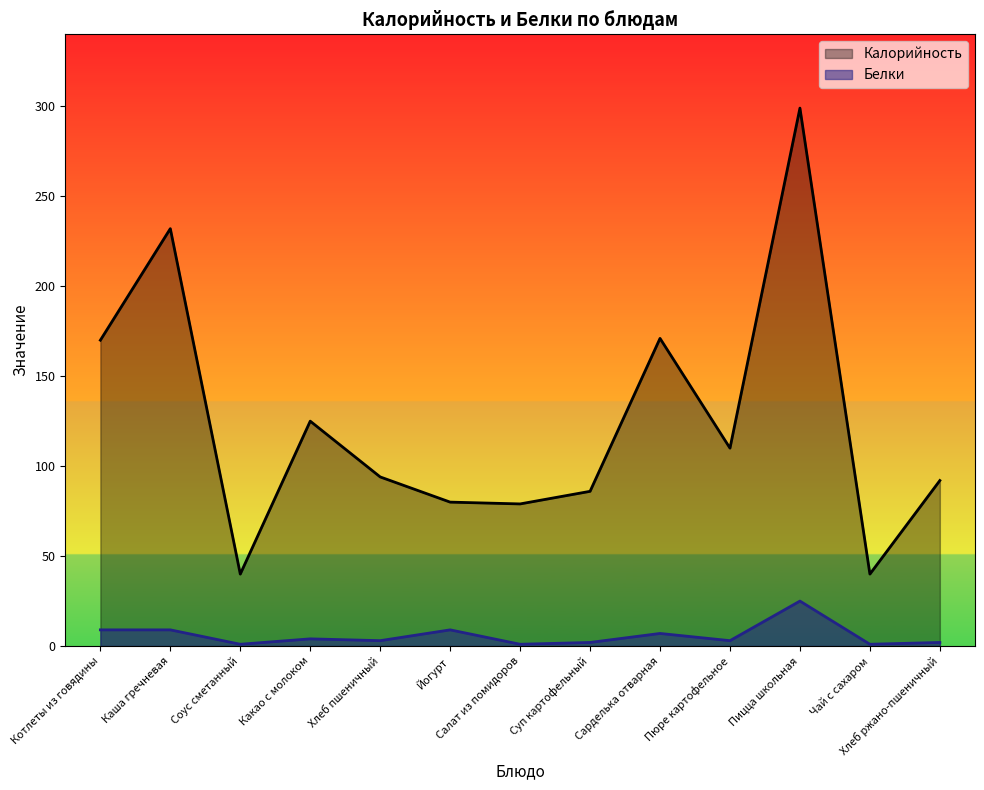

Where does the Калорийность series first go above 94?

Котлеты из говядины